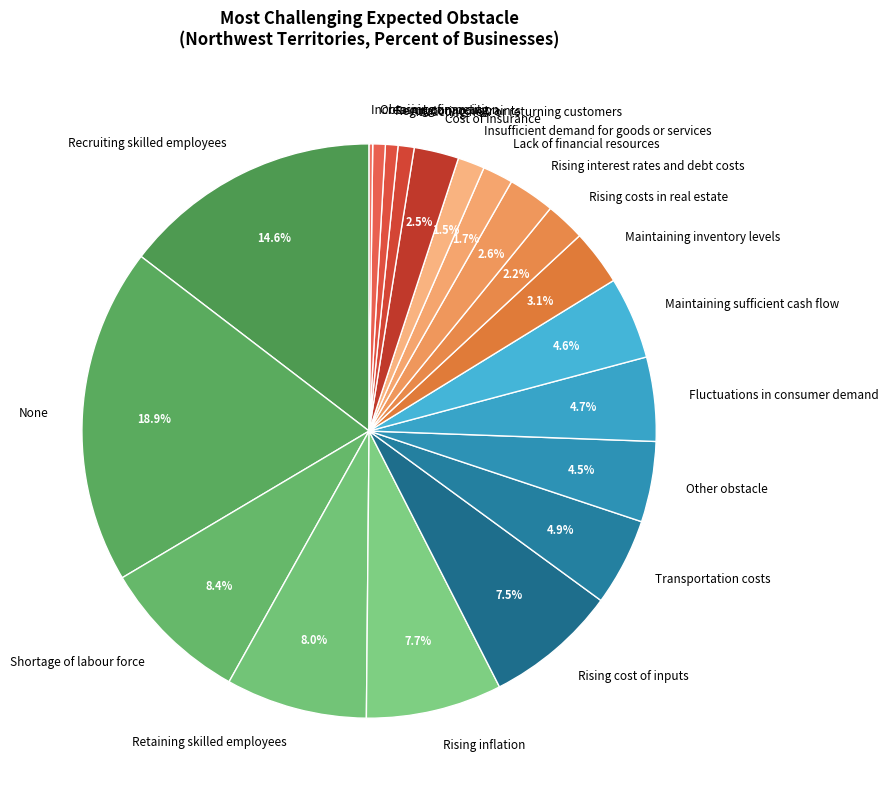

Which slice is the largest?

None